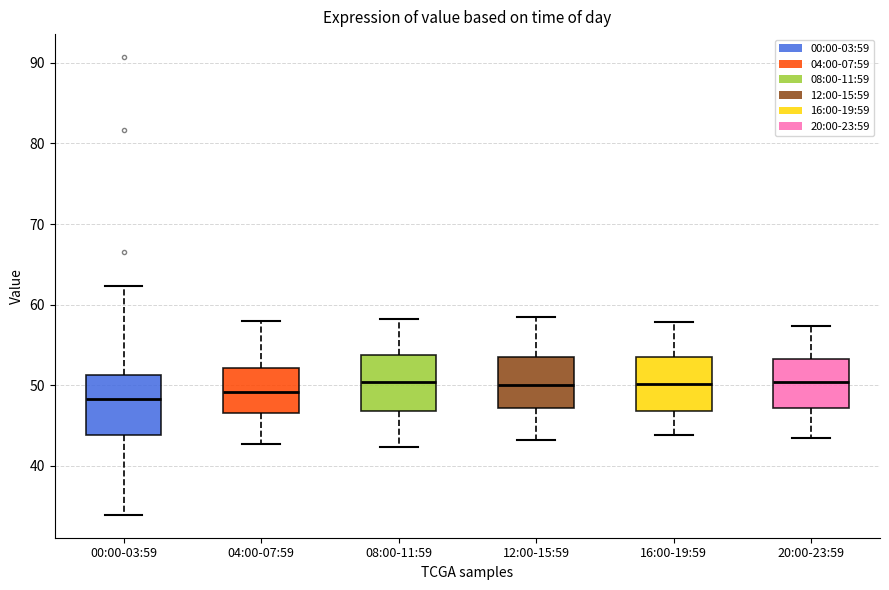

Reading left to right, transcribe this box plot: for each box, give where its median line is, the range the box spans, and where its two whiskers end, as read against the y-axis. The values are not printed on the chart, so give them approximately, as read against the axis.

00:00-03:59: median 48, box 44 to 51, whiskers 34 to 62
04:00-07:59: median 49, box 47 to 52, whiskers 43 to 58
08:00-11:59: median 50, box 47 to 54, whiskers 42 to 58
12:00-15:59: median 50, box 47 to 53, whiskers 43 to 58
16:00-19:59: median 50, box 47 to 54, whiskers 44 to 58
20:00-23:59: median 50, box 47 to 53, whiskers 43 to 57